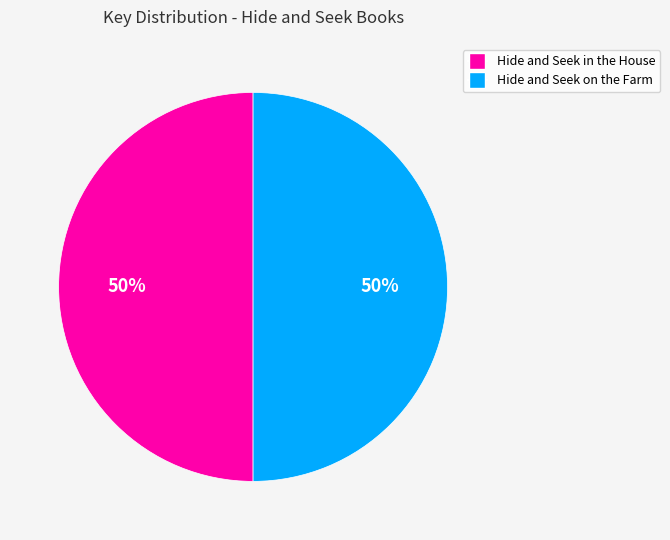

What is the ratio of the value at Hide and Seek in the House to the value at Hide and Seek on the Farm?

1.0